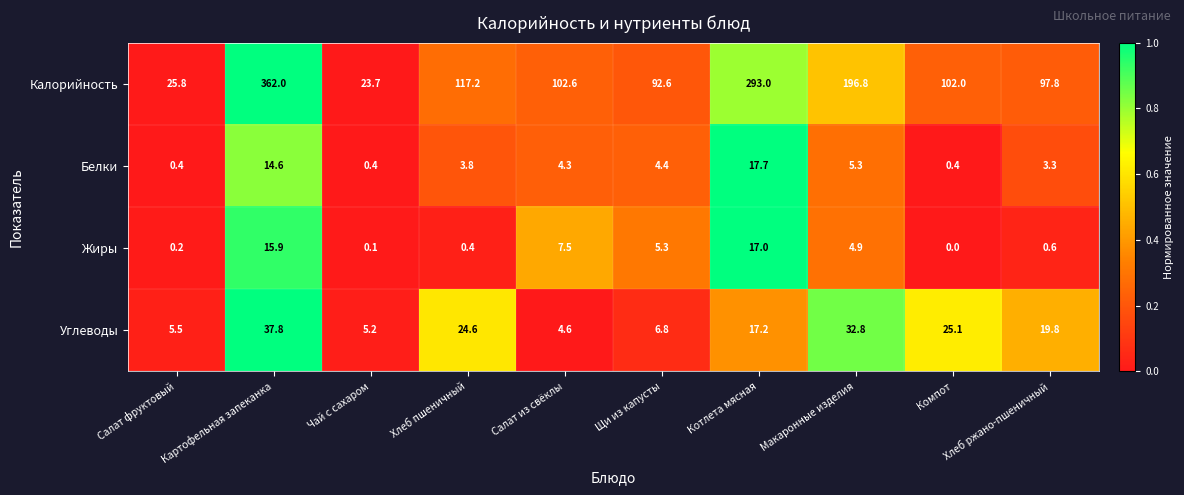

What is the greatest value displayed?

362.0